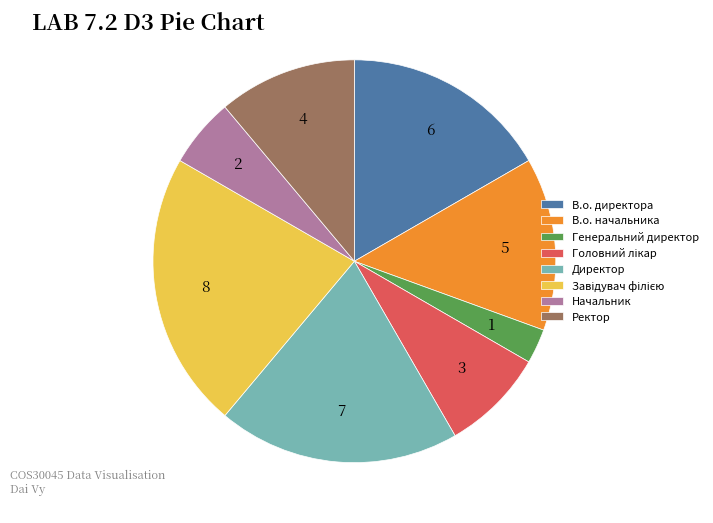

Which slice is the smallest?

Генеральний директор